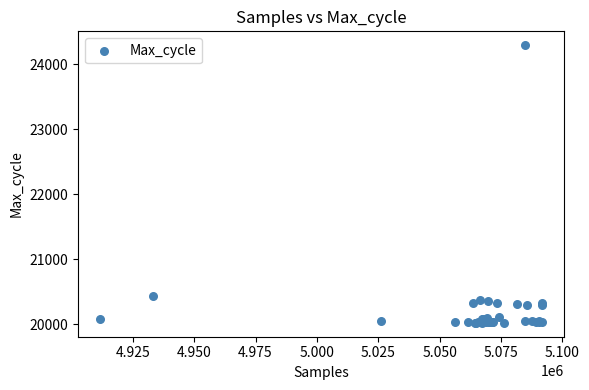

What Y value in the scatter plot is closest to 22154?

20439